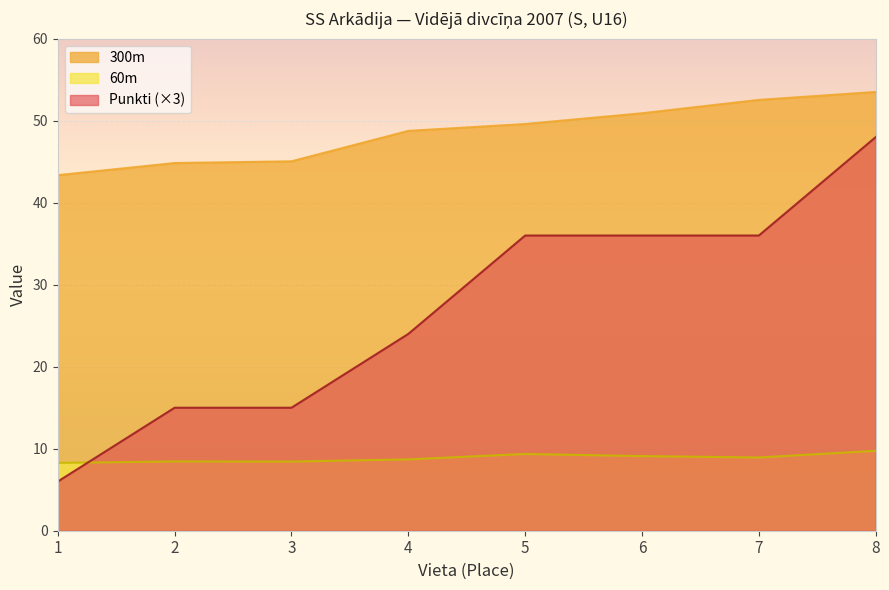

Where is 60m nearest to the value 9?

7